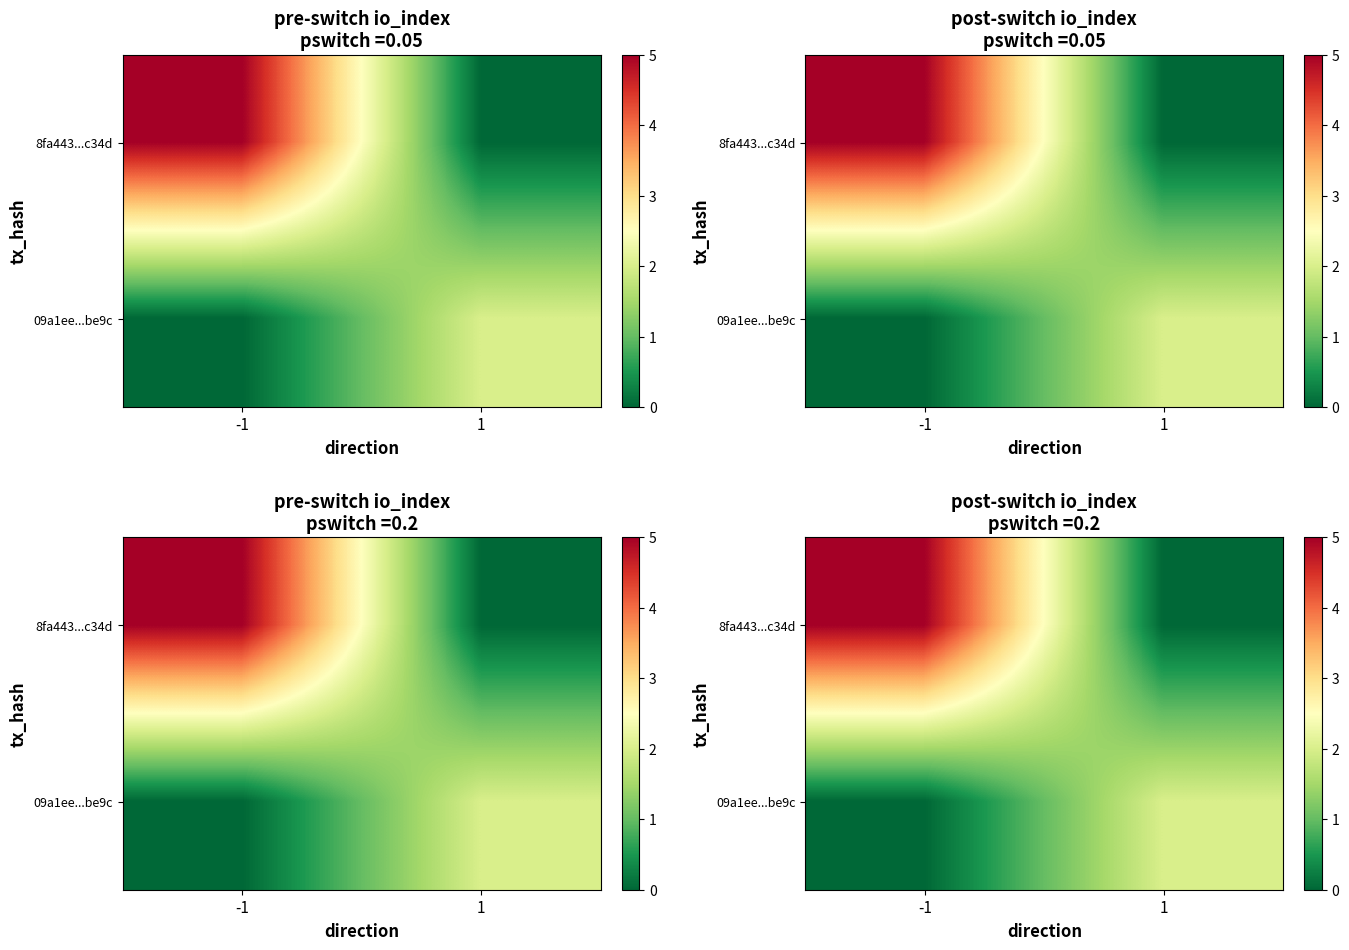

At 1, list the series in order from largest to smallest.

09a1ee...be9c, 8fa443...c34d